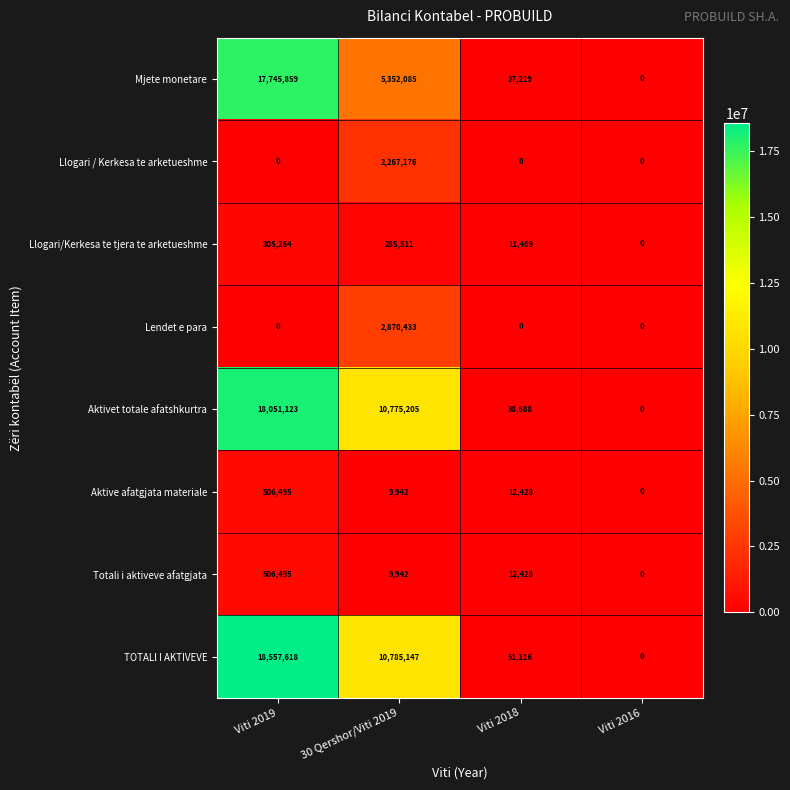

What is the highest value of the TOTALl I AKTIVEVE series?

18557618